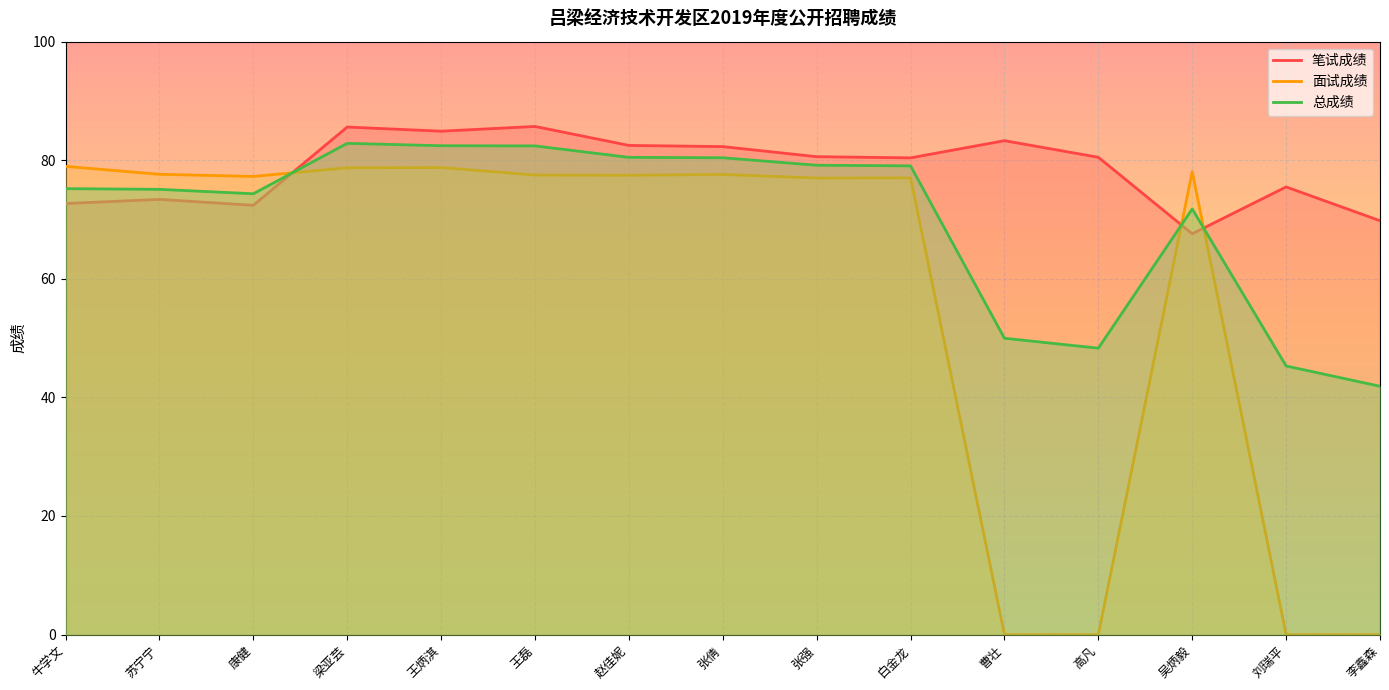

Reading left to right, extract all data points from this chart.

笔试成绩: 72.7	73.4	72.4	85.6	84.9	85.7	82.5	82.3	80.6	80.4	83.3	80.5	67.6	75.5	69.8
面试成绩: 79.0	77.6	77.3	78.7	78.8	77.5	77.5	77.6	77.0	77.0	0.0	0.0	78.1	0.0	0.0
总成绩: 75.2	75.1	74.3	82.9	82.4	82.4	80.5	80.4	79.2	79.1	50.0	48.3	71.8	45.3	41.9